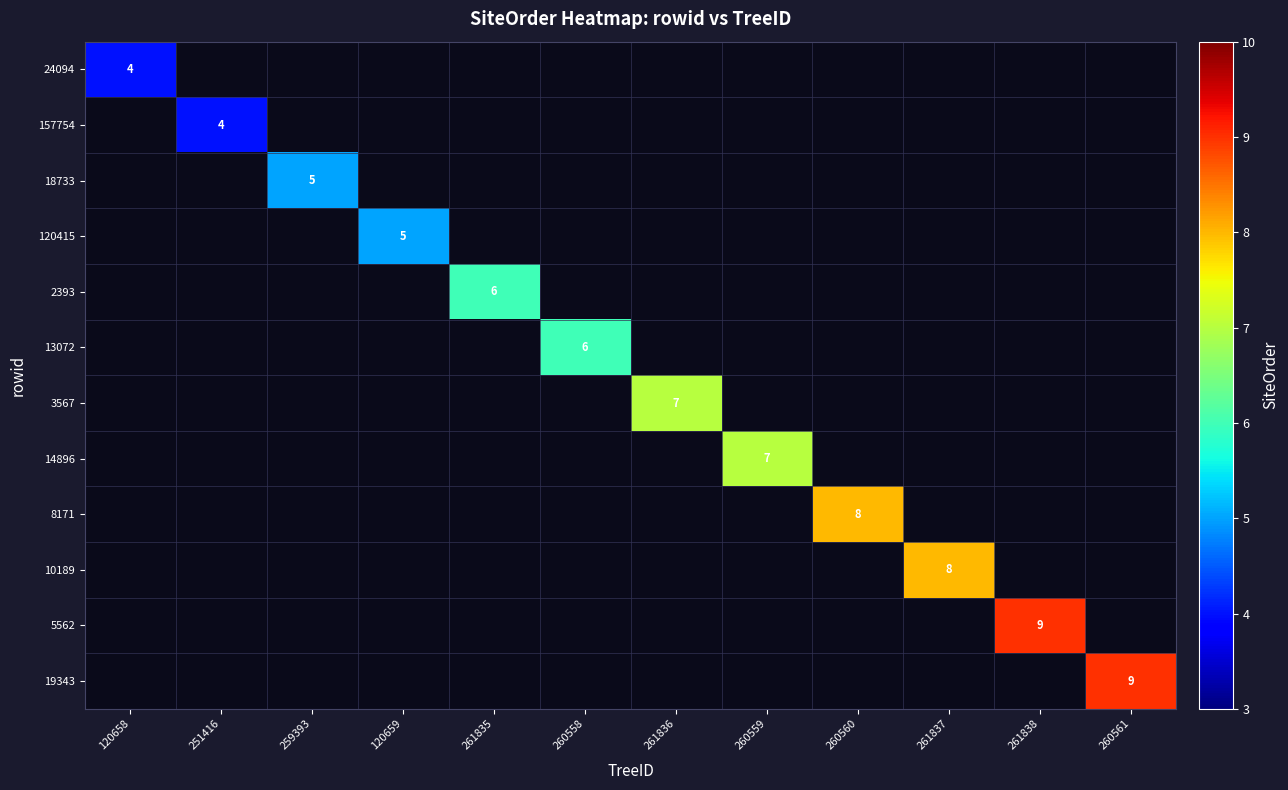

How many categories are shown in the chart?

12